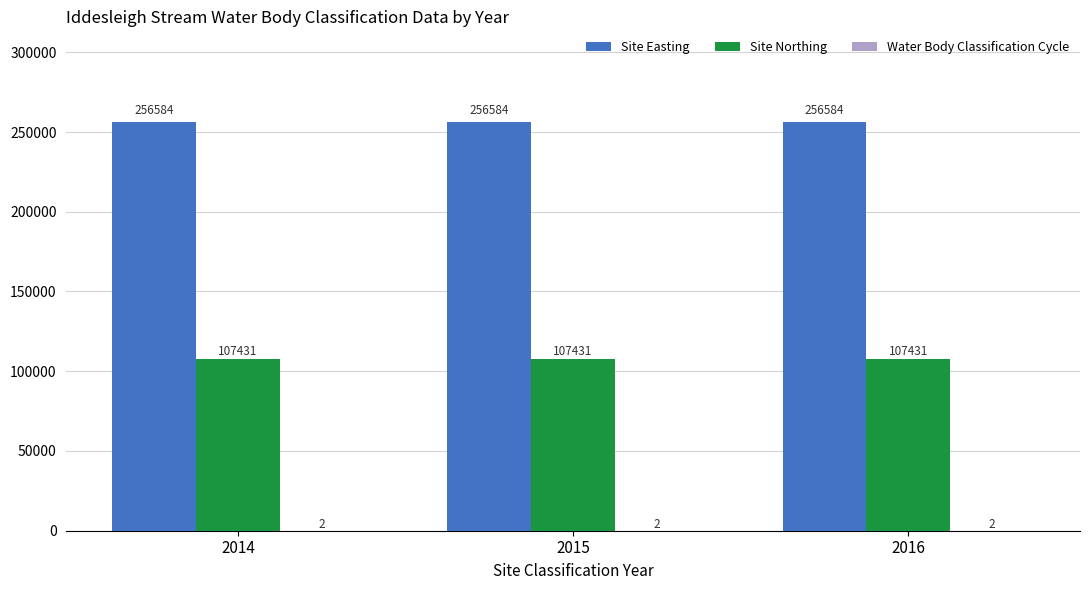

What is the approximate value of Site Northing at 2015?

107431